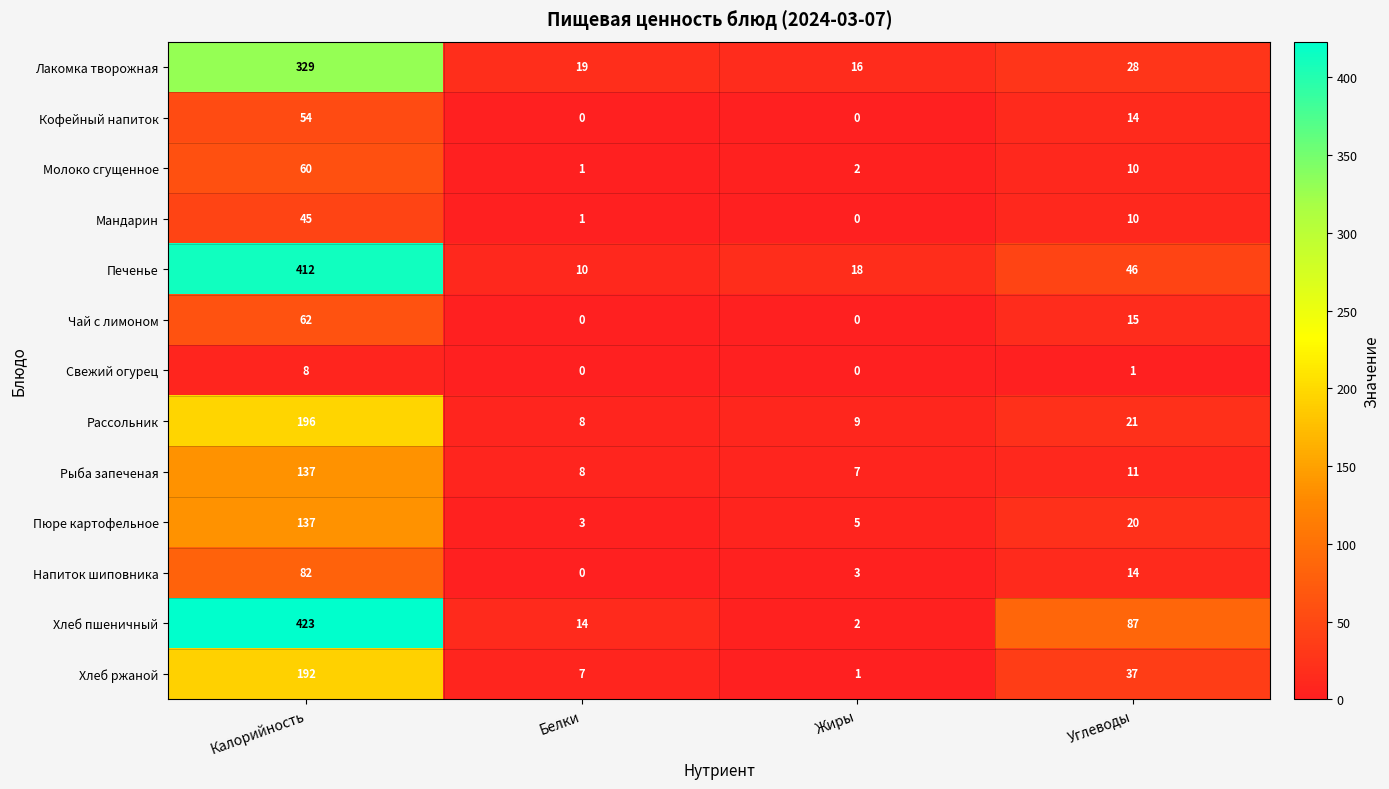

What is the difference between the second highest and minimum values in the Хлеб пшеничный series?

85